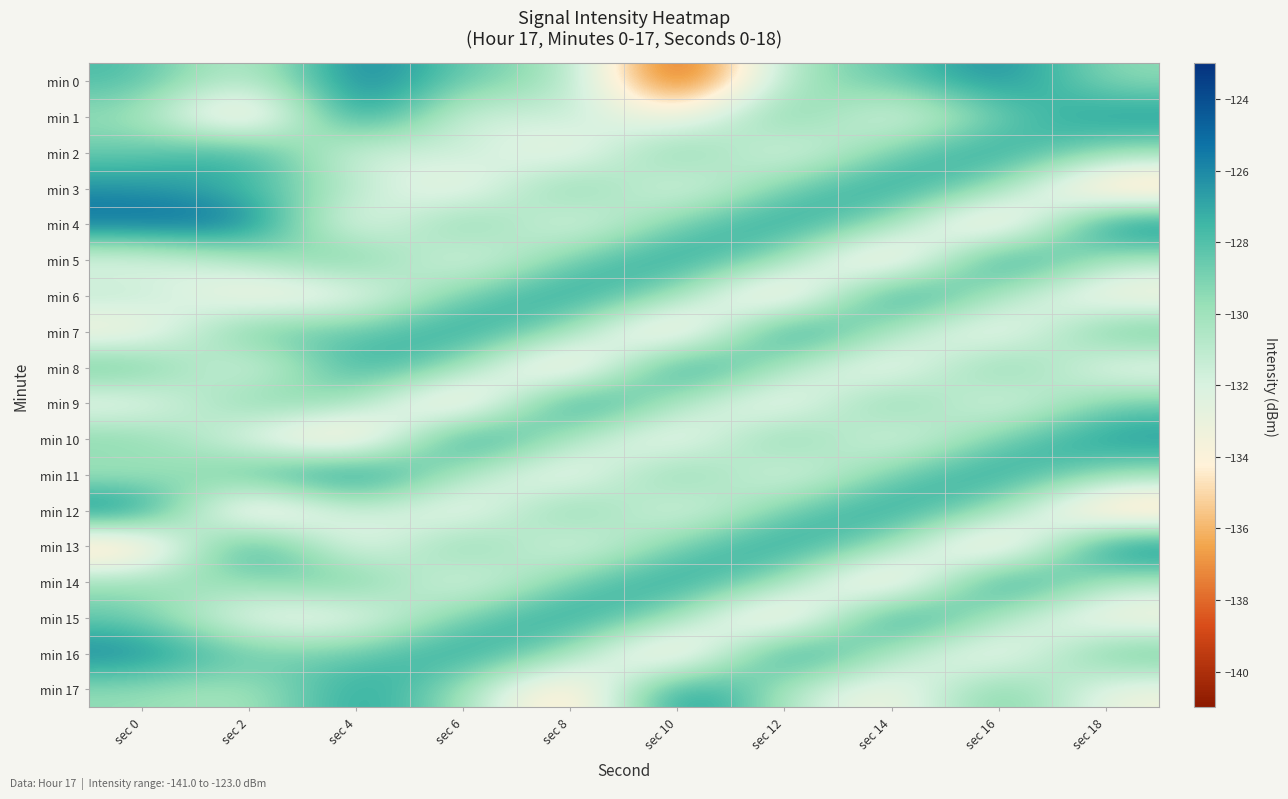

Reading left to right, list all the values displayed in this chart.

min 0: sec 0=-127.7	sec 2=-131.9	sec 4=-124.9	sec 6=-128.8	sec 8=-129.7	sec 10=-140.6	sec 12=-129.9	sec 14=-128.5	sec 16=-125.6	sec 18=-129.6
min 1: sec 0=-129.7	sec 2=-137.0	sec 4=-124.7	sec 6=-132.9	sec 8=-130.7	sec 10=-134.4	sec 12=-127.7	sec 14=-133.5	sec 16=-128.6	sec 18=-126.2
min 2: sec 0=-128.6	sec 2=-126.2	sec 4=-132.9	sec 6=-130.7	sec 8=-134.4	sec 10=-127.7	sec 12=-133.5	sec 14=-128.6	sec 16=-126.2	sec 18=-129.7
min 3: sec 0=-126.2	sec 2=-127.7	sec 4=-130.7	sec 6=-134.4	sec 8=-127.7	sec 10=-133.5	sec 12=-128.6	sec 14=-126.2	sec 16=-129.7	sec 18=-137.0
min 4: sec 0=-124.9	sec 2=-124.7	sec 4=-134.4	sec 6=-127.7	sec 8=-133.5	sec 10=-128.6	sec 12=-126.2	sec 14=-129.7	sec 16=-137.0	sec 18=-124.7
min 5: sec 0=-132.9	sec 2=-130.7	sec 4=-127.7	sec 6=-133.5	sec 8=-128.6	sec 10=-126.2	sec 12=-129.7	sec 14=-137.0	sec 16=-124.7	sec 18=-130.7
min 6: sec 0=-130.7	sec 2=-134.4	sec 4=-133.5	sec 6=-128.6	sec 8=-126.2	sec 10=-129.7	sec 12=-137.0	sec 14=-124.7	sec 16=-130.7	sec 18=-134.4
min 7: sec 0=-134.4	sec 2=-127.7	sec 4=-128.6	sec 6=-126.2	sec 8=-129.7	sec 10=-137.0	sec 12=-124.7	sec 14=-130.7	sec 16=-134.4	sec 18=-127.7
min 8: sec 0=-127.7	sec 2=-133.5	sec 4=-126.2	sec 6=-129.7	sec 8=-137.0	sec 10=-124.7	sec 12=-130.7	sec 14=-134.4	sec 16=-127.7	sec 18=-133.5
min 9: sec 0=-133.5	sec 2=-128.6	sec 4=-129.7	sec 6=-137.0	sec 8=-124.7	sec 10=-130.7	sec 12=-134.4	sec 14=-127.7	sec 16=-133.5	sec 18=-128.6
min 10: sec 0=-128.8	sec 2=-132.9	sec 4=-137.0	sec 6=-124.7	sec 8=-130.7	sec 10=-134.4	sec 12=-127.7	sec 14=-133.5	sec 16=-128.6	sec 18=-126.2
min 11: sec 0=-130.7	sec 2=-127.7	sec 4=-124.7	sec 6=-130.7	sec 8=-134.4	sec 10=-127.7	sec 12=-133.5	sec 14=-128.6	sec 16=-126.2	sec 18=-129.7
min 12: sec 0=-124.7	sec 2=-137.0	sec 4=-130.7	sec 6=-134.4	sec 8=-127.7	sec 10=-133.5	sec 12=-128.6	sec 14=-126.2	sec 16=-129.7	sec 18=-137.0
min 13: sec 0=-137.0	sec 2=-124.7	sec 4=-134.4	sec 6=-127.7	sec 8=-133.5	sec 10=-128.6	sec 12=-126.2	sec 14=-129.7	sec 16=-137.0	sec 18=-124.7
min 14: sec 0=-129.7	sec 2=-129.7	sec 4=-127.7	sec 6=-133.5	sec 8=-128.6	sec 10=-126.2	sec 12=-129.7	sec 14=-137.0	sec 16=-124.7	sec 18=-130.7
min 15: sec 0=-128.5	sec 2=-133.5	sec 4=-133.5	sec 6=-128.6	sec 8=-126.2	sec 10=-129.7	sec 12=-137.0	sec 14=-124.7	sec 16=-130.7	sec 18=-134.4
min 16: sec 0=-125.6	sec 2=-128.6	sec 4=-128.6	sec 6=-126.2	sec 8=-129.7	sec 10=-137.0	sec 12=-124.7	sec 14=-130.7	sec 16=-134.4	sec 18=-127.7
min 17: sec 0=-129.6	sec 2=-130.7	sec 4=-126.2	sec 6=-129.7	sec 8=-137.0	sec 10=-124.7	sec 12=-130.7	sec 14=-134.4	sec 16=-127.7	sec 18=-133.5